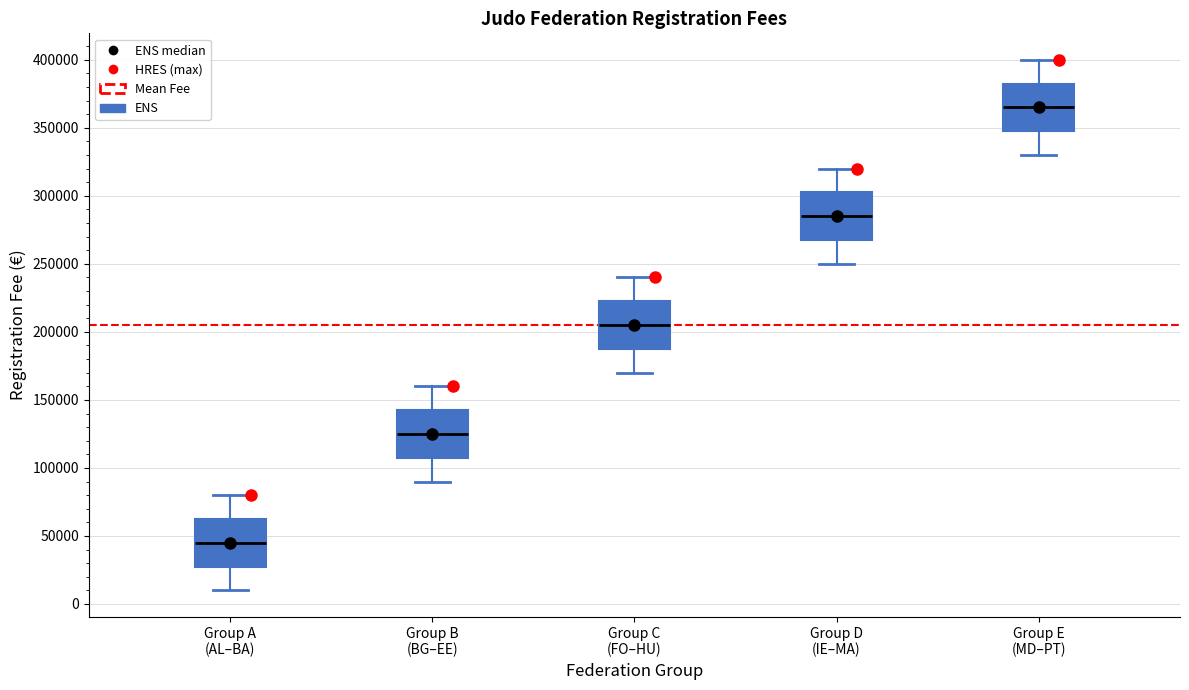

Where is the upper edge of the box for Group C (FO–HU) on the y-axis? The values are not printed on the chart, so give them approximately, as read against the axis.

225000